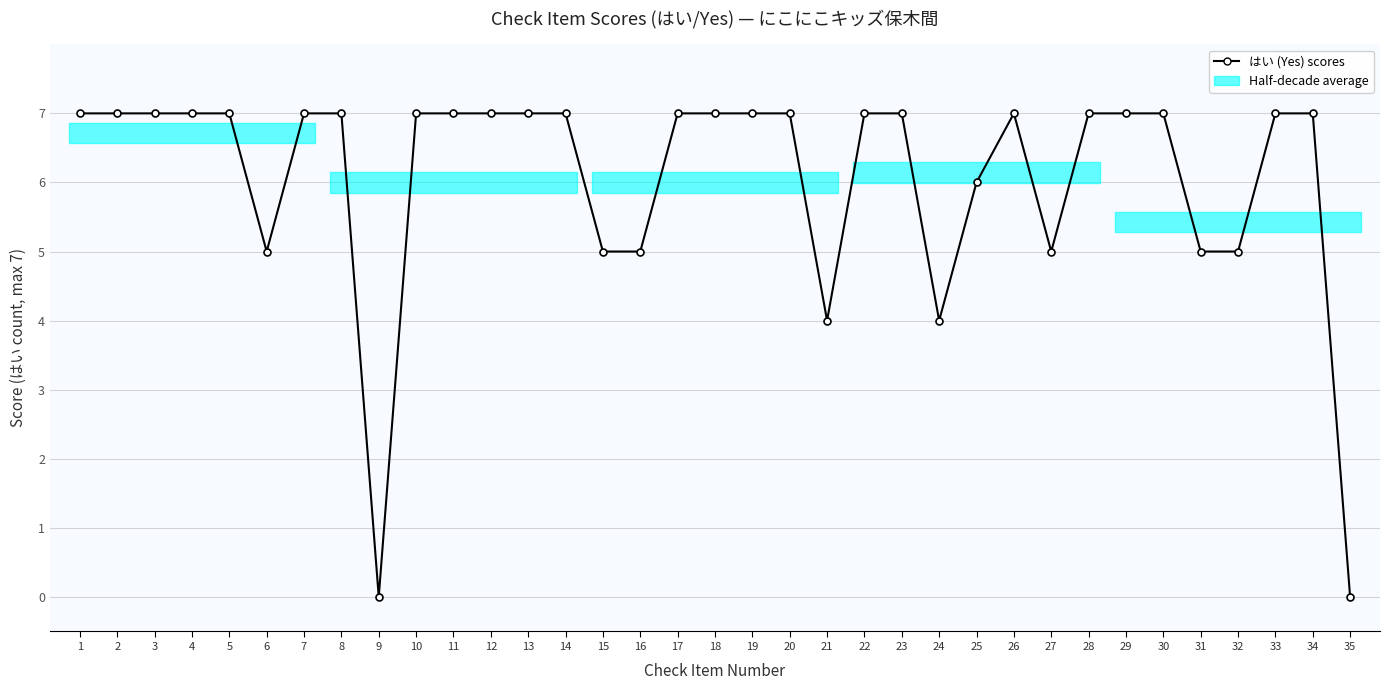

At which category does the chart reach its peak across all series?

1